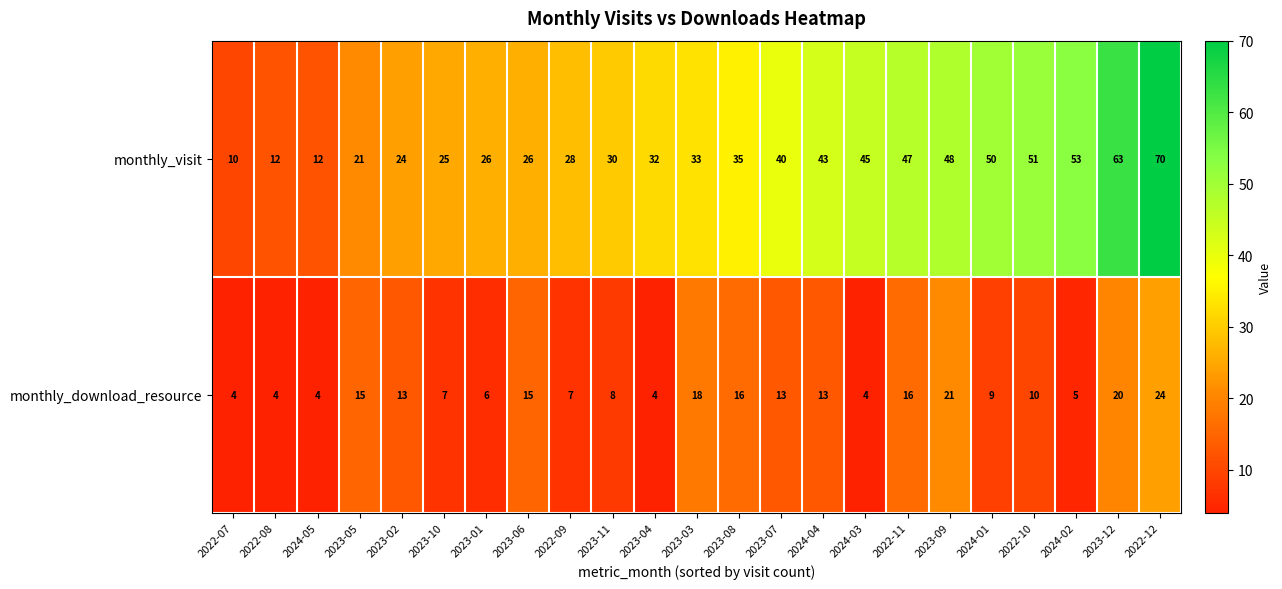

Which series has the widest spread of values?

monthly_visit